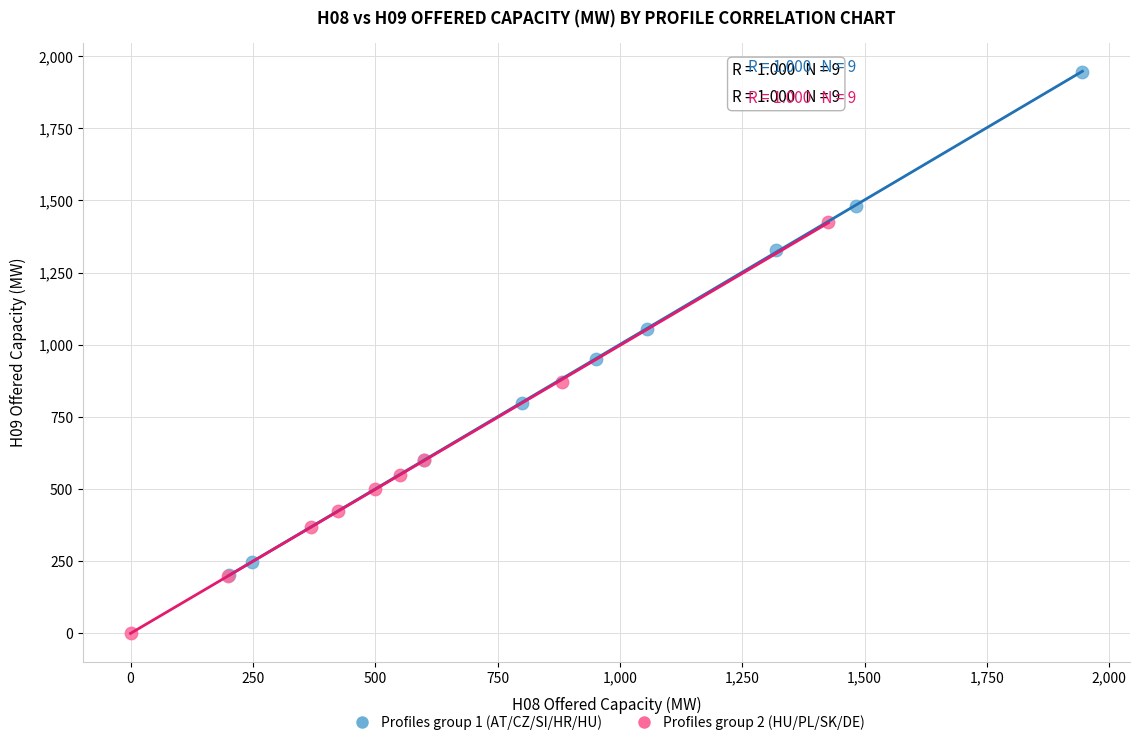

Which series reaches the maximum Y coordinate?

Profiles group 1 (AT/CZ/SI/HR/HU)